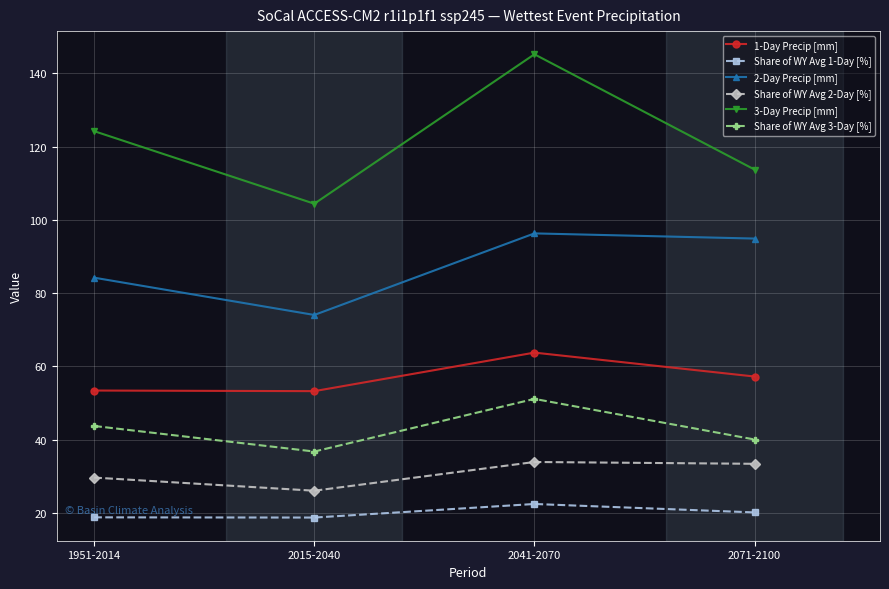

Read the 1-Day Precip [mm] value at 2071-2100.

57.2